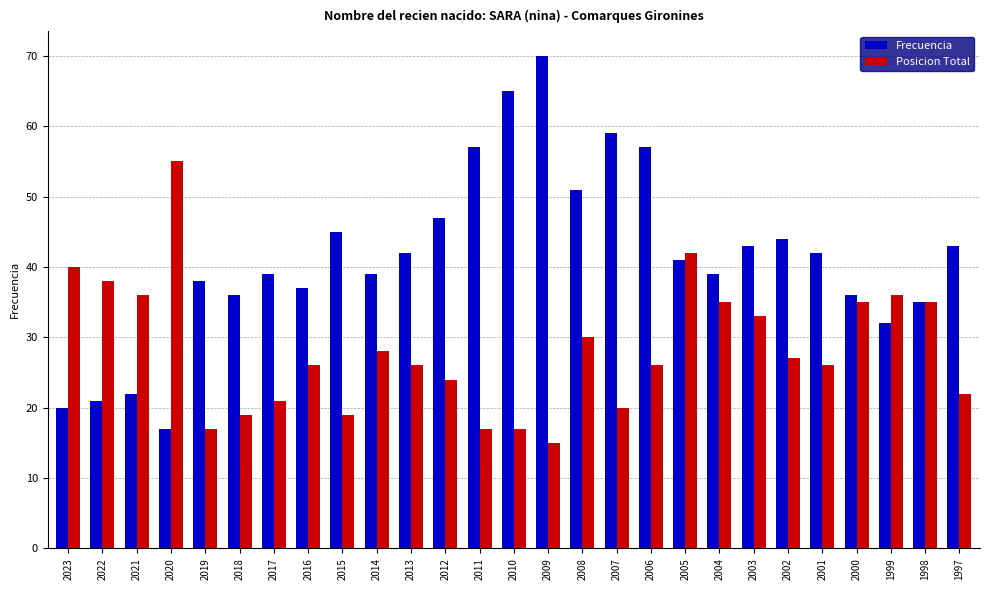

What are all the series names shown in the legend?

Frecuencia, Posicion Total